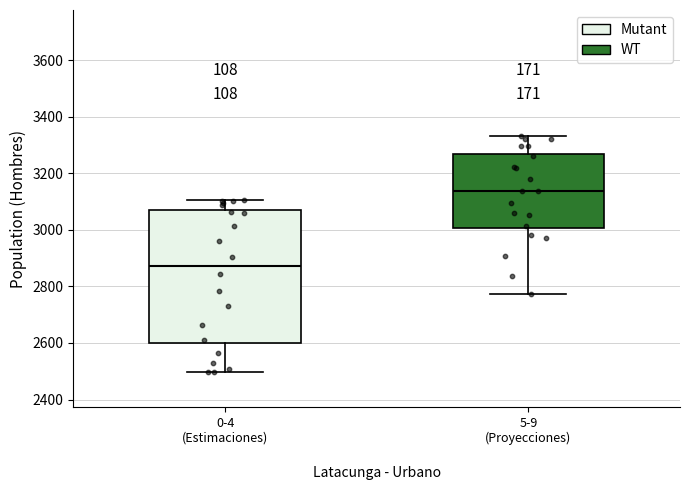

Which box has the highest median line?

5-9 (Proyecciones)